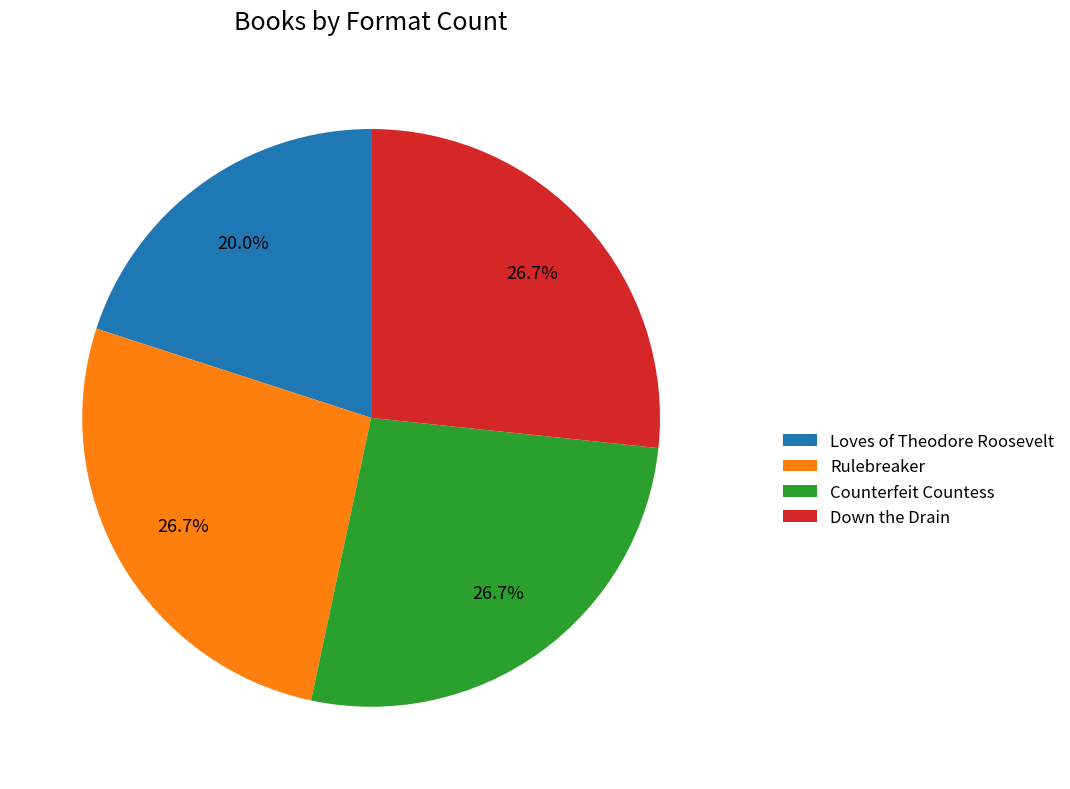

Approximately how many times larger is the value at Rulebreaker compared to Loves of Theodore Roosevelt?

1.3